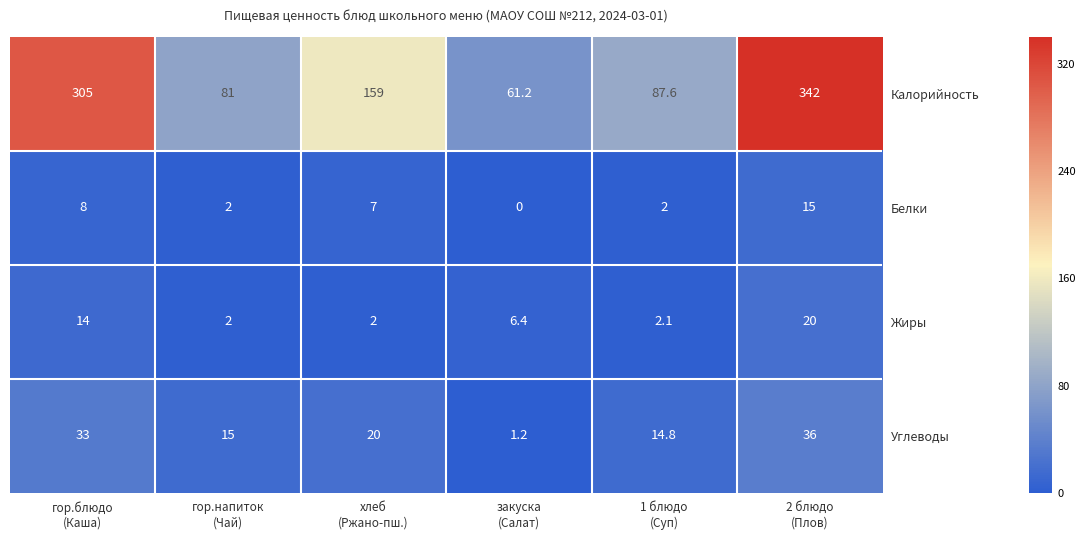

How many data points does each series have?

6